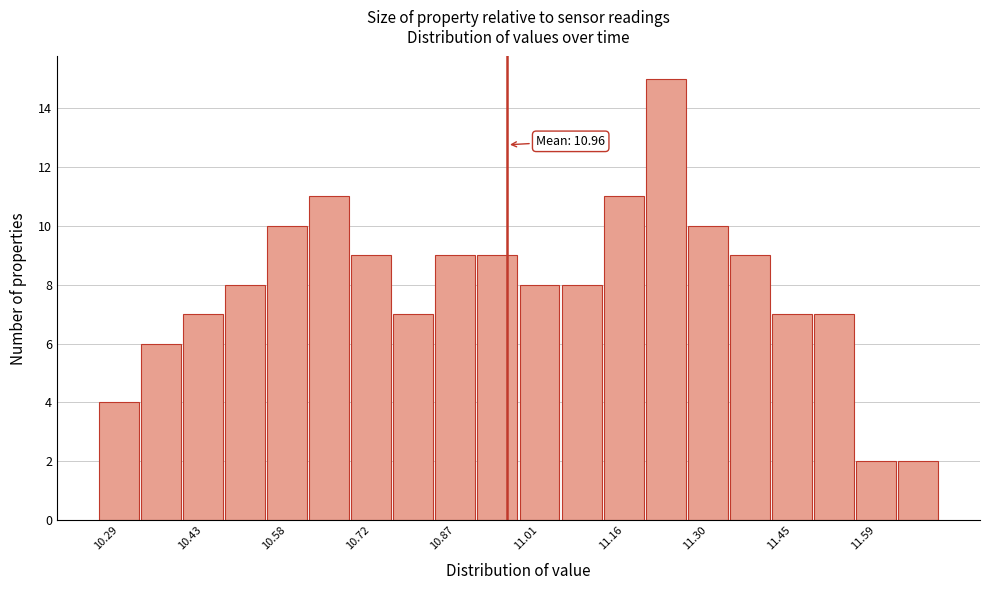

Around what value on the x-axis is the tallest bar? Give the approximate position of its centre, as read against the axis.

11.22